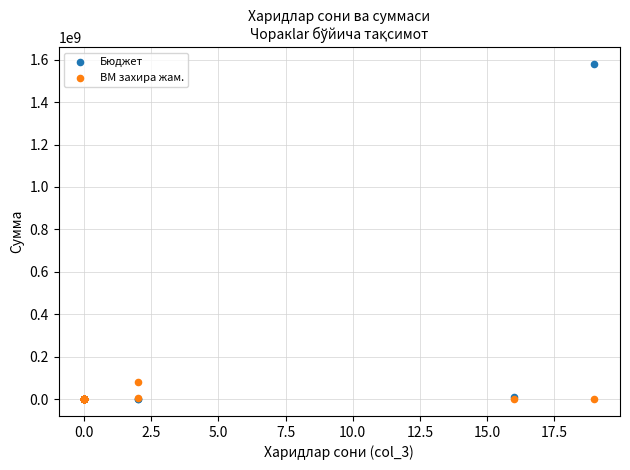

Across all series, what Y value is closest to 790372854?

80991227.0